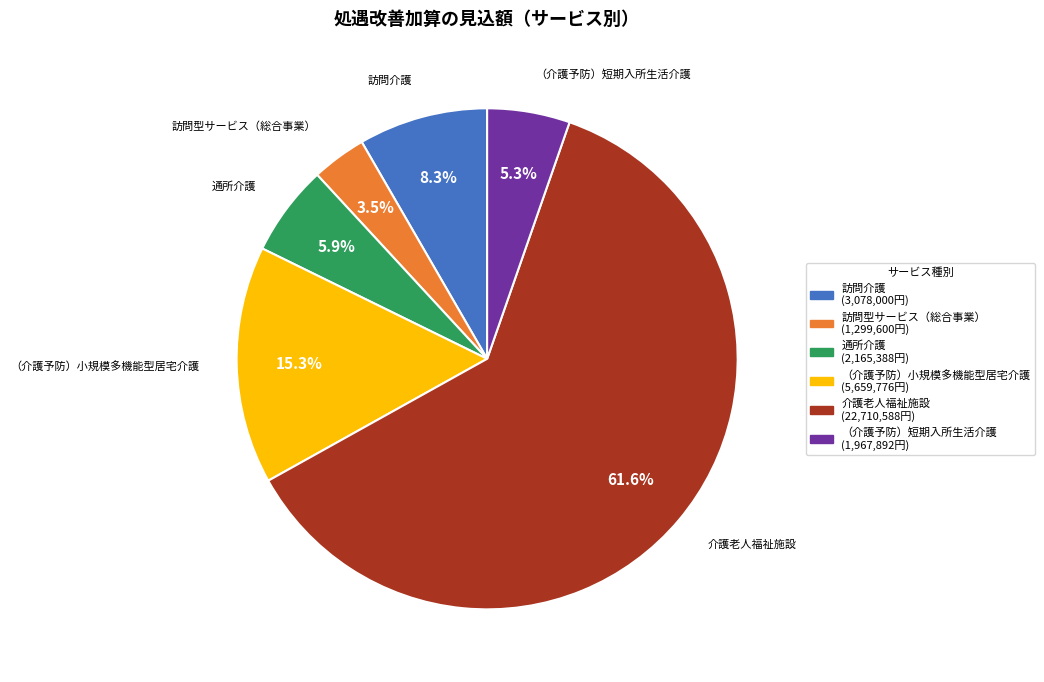

To the nearest percent, what is the average slice percentage?

17%